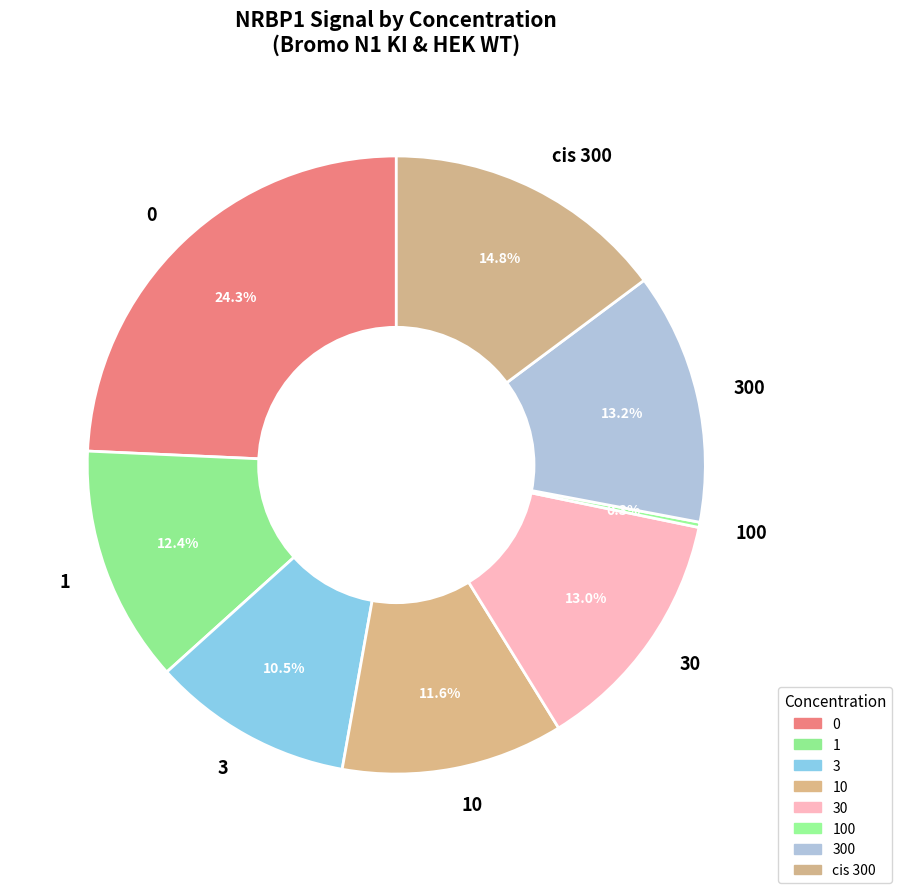

What is the total percentage of 1 and 300?

25.6%